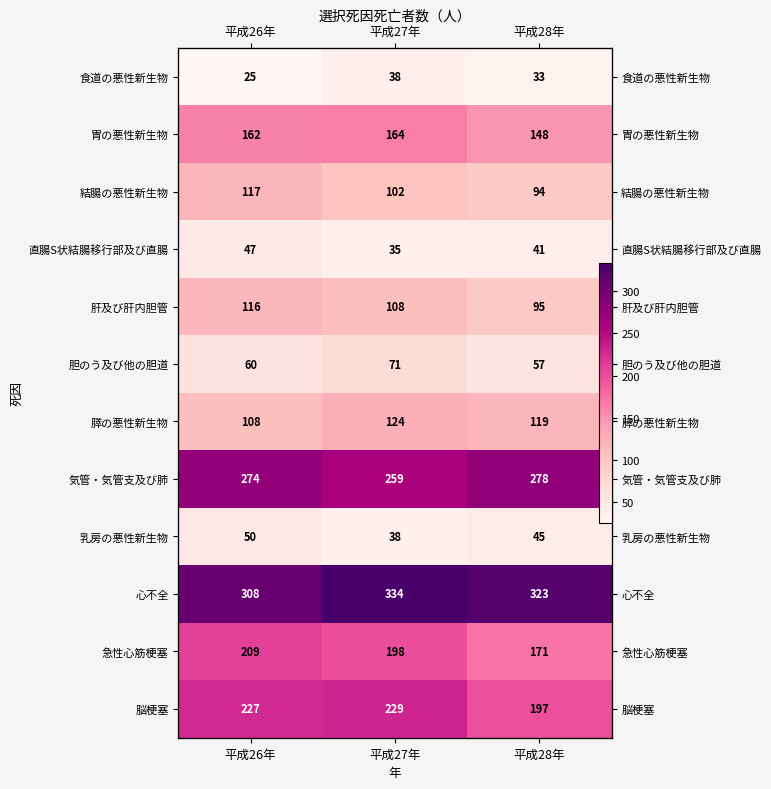

What is the smallest value displayed?

25